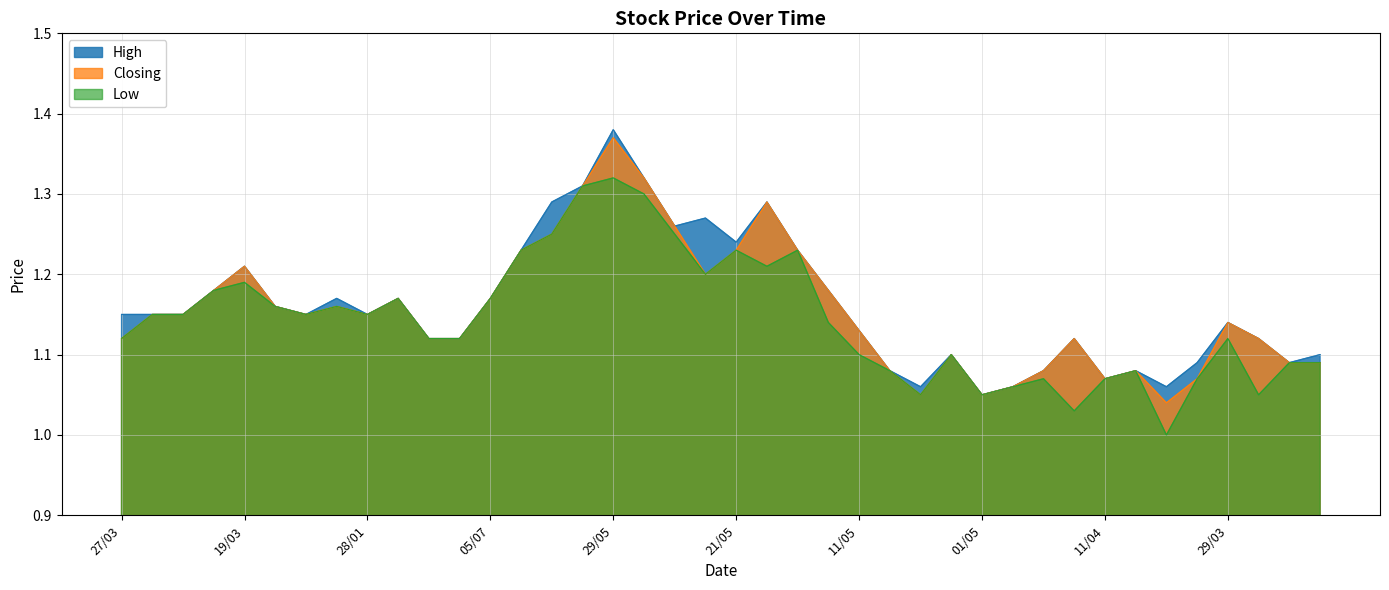

What is the difference between the maximum and second lowest values in the High series?

0.3